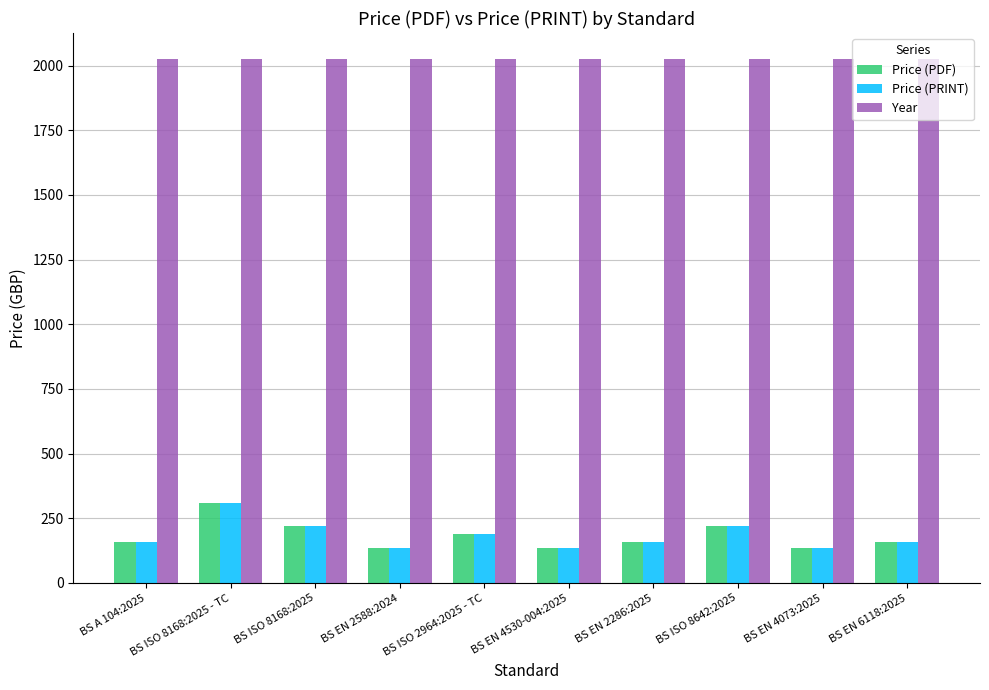

What value does the Price (PRINT) series have at BS EN 4073:2025, to the nearest 50?

150